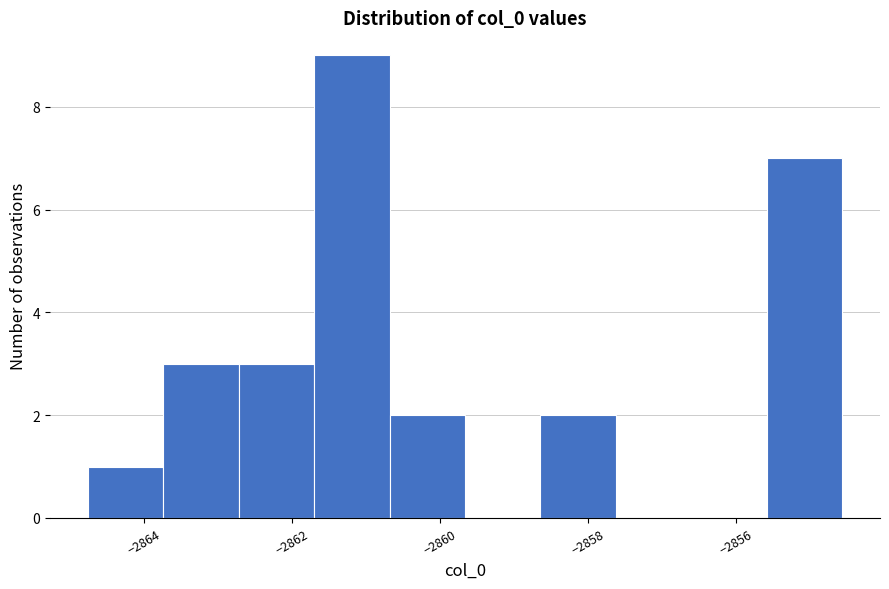

Reading left to right, transcribe this chart: for each bar, give the range it covers on the x-axis and its height. Neither the bar edges nor the heights are printed on the chart, so give them approximately, as read against the axes.

-2864.8 to -2863.8: 1
-2863.8 to -2862.8: 3
-2862.8 to -2861.8: 3
-2861.8 to -2860.6: 9
-2860.6 to -2859.6: 2
-2859.6 to -2858.6: 0
-2858.6 to -2857.6: 2
-2857.6 to -2856.6: 0
-2856.6 to -2855.6: 0
-2855.6 to -2854.6: 7